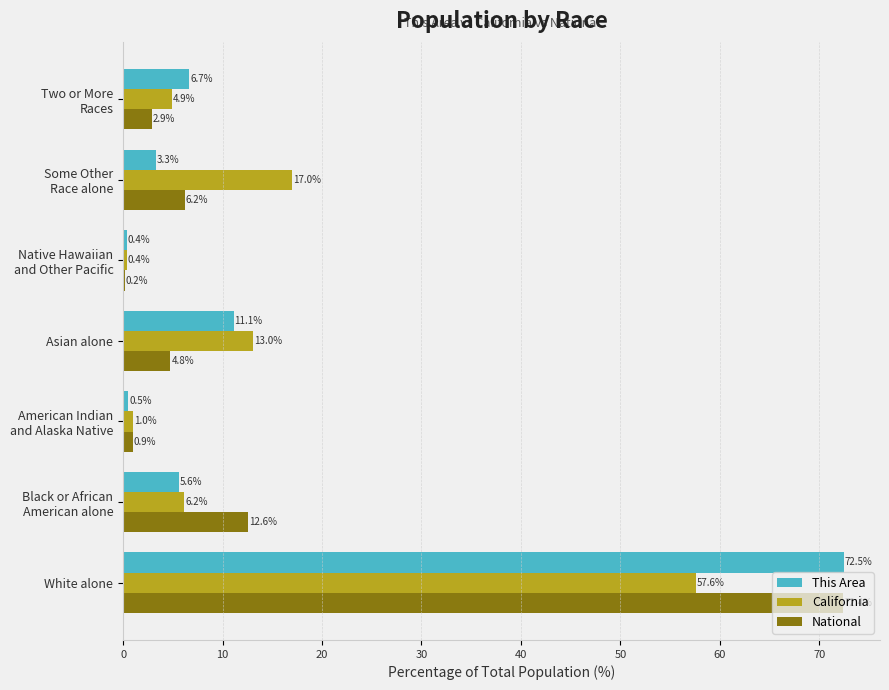

At which category is the sum across all series the highest?

White alone